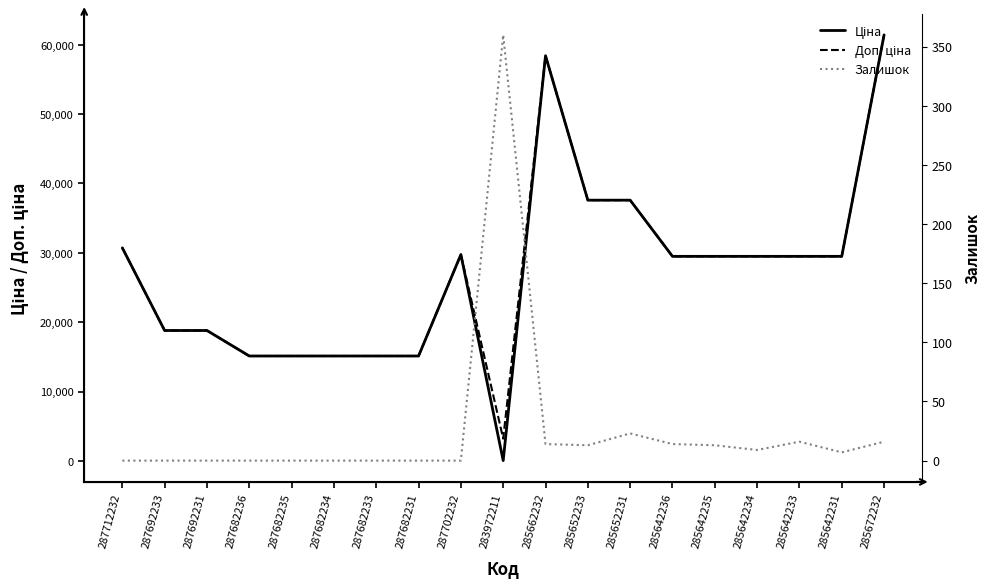

Where does the Ціна series first go above 29491?

287712232